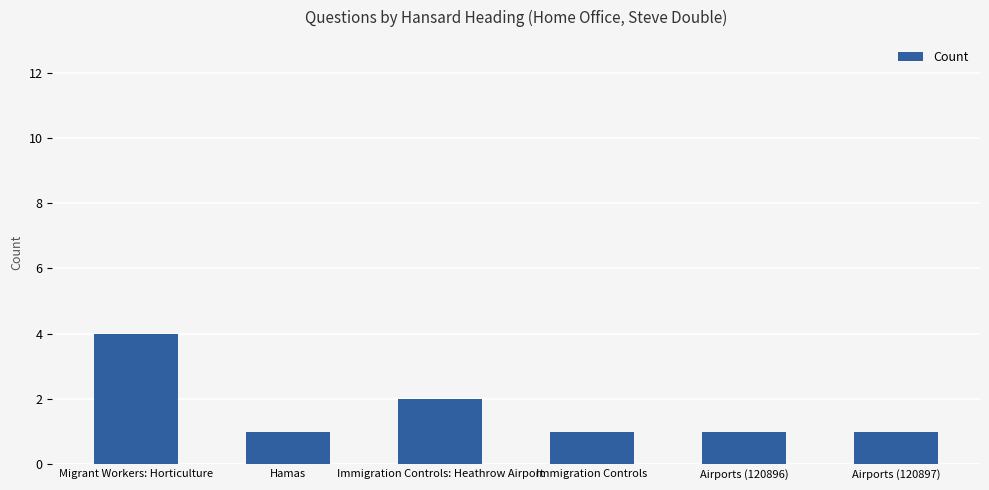

What is the label of the 5th bar from the right?

Hamas